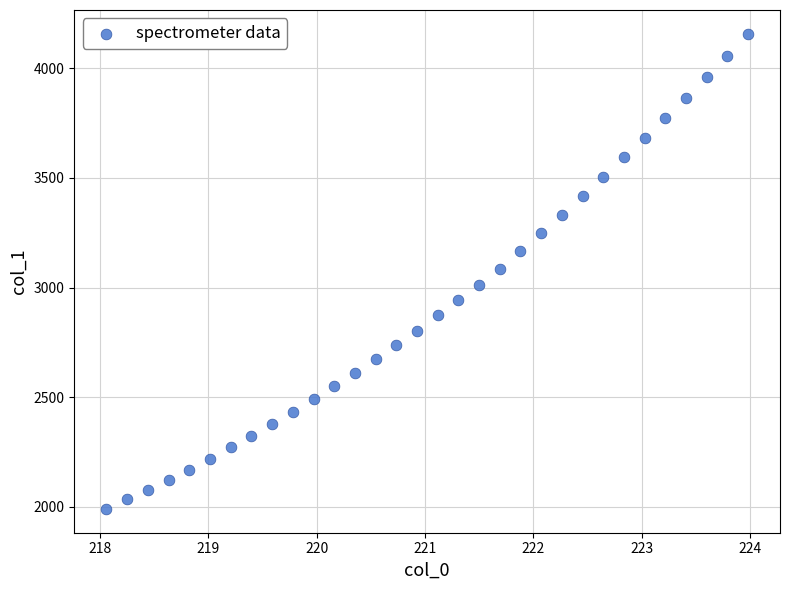

What is the range of X values (max minus min)?

5.9